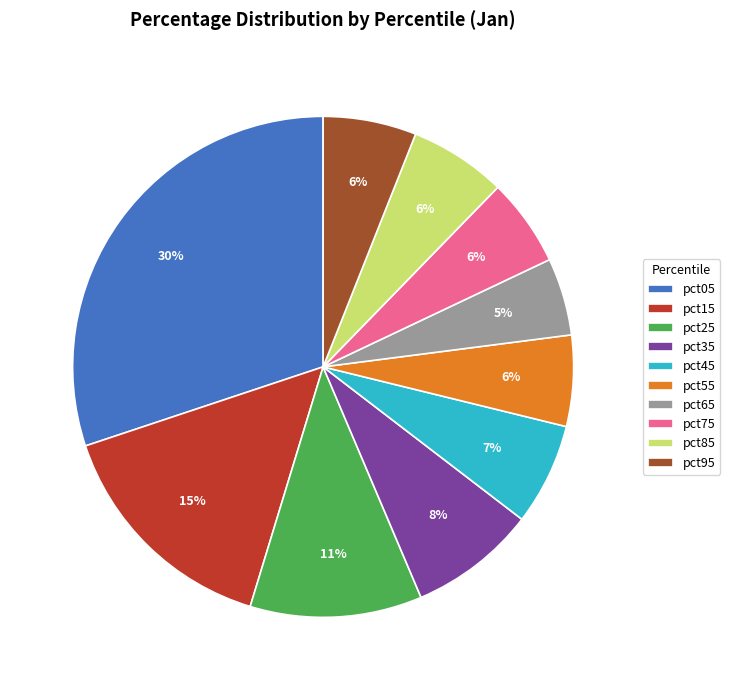

Combined, do pct25 and pct15 account for over 50%?

No